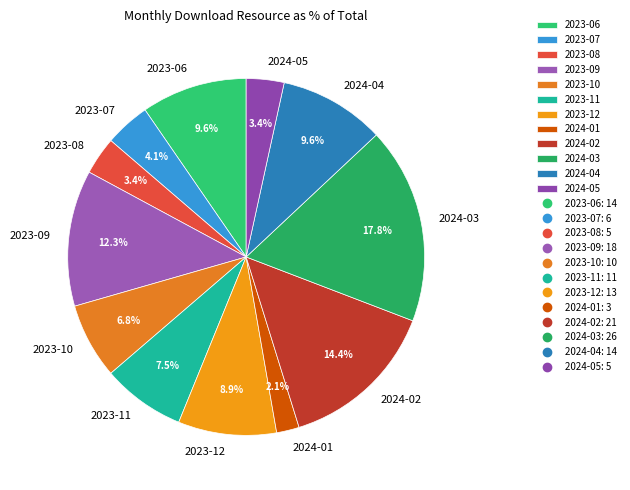

The 2023-09 slice represents 12% of the pie. True or false?

True